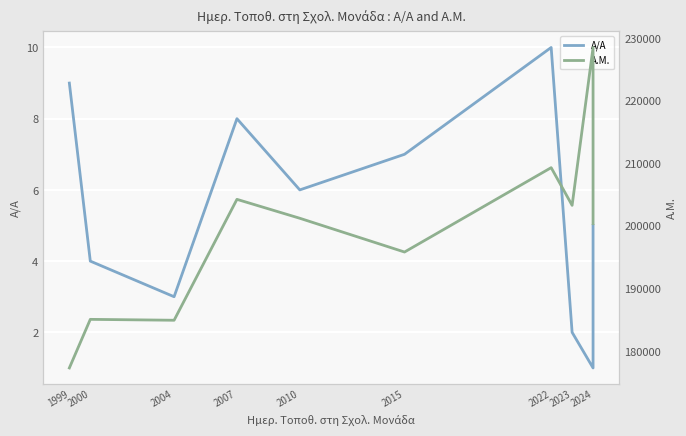

At which category does Α/Α reach its first local valley?

2004